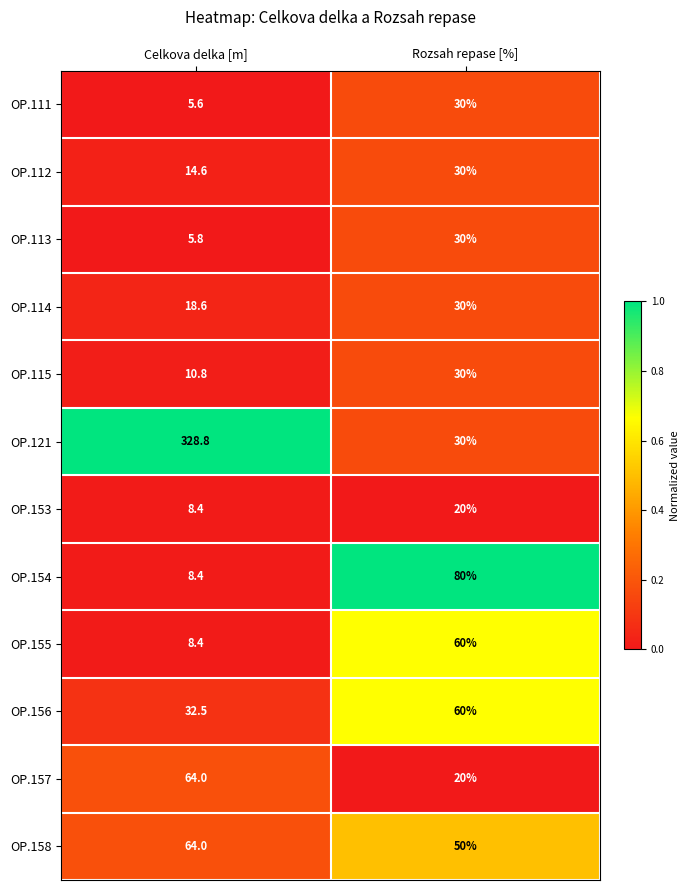

Rank the categories by OP.155 value from highest to lowest.

Rozsah repase [%], Celkova delka [m]